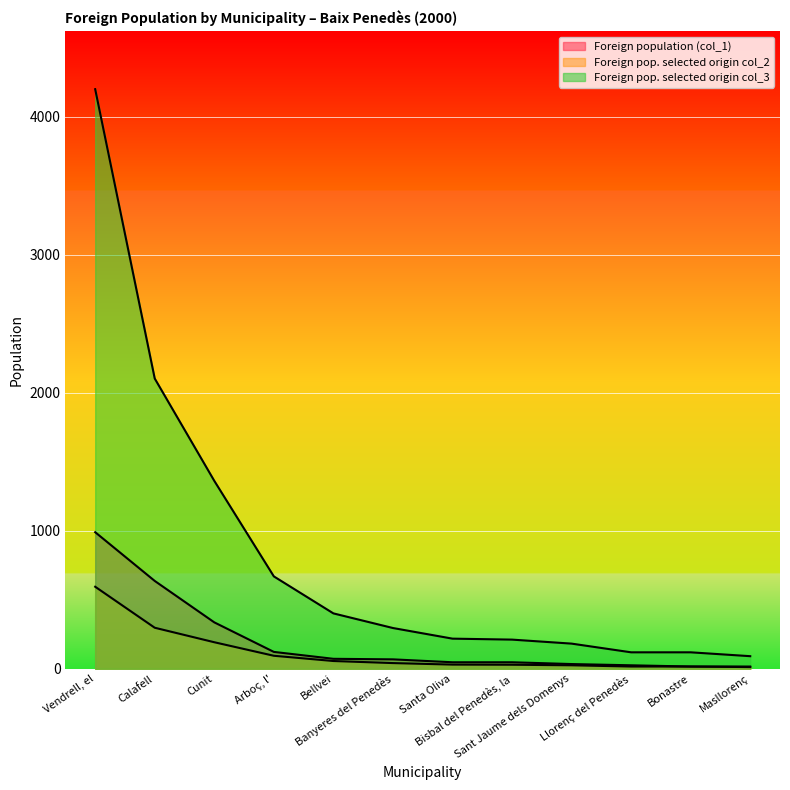

What is the minimum value for Foreign pop. selected origin col_3?

92